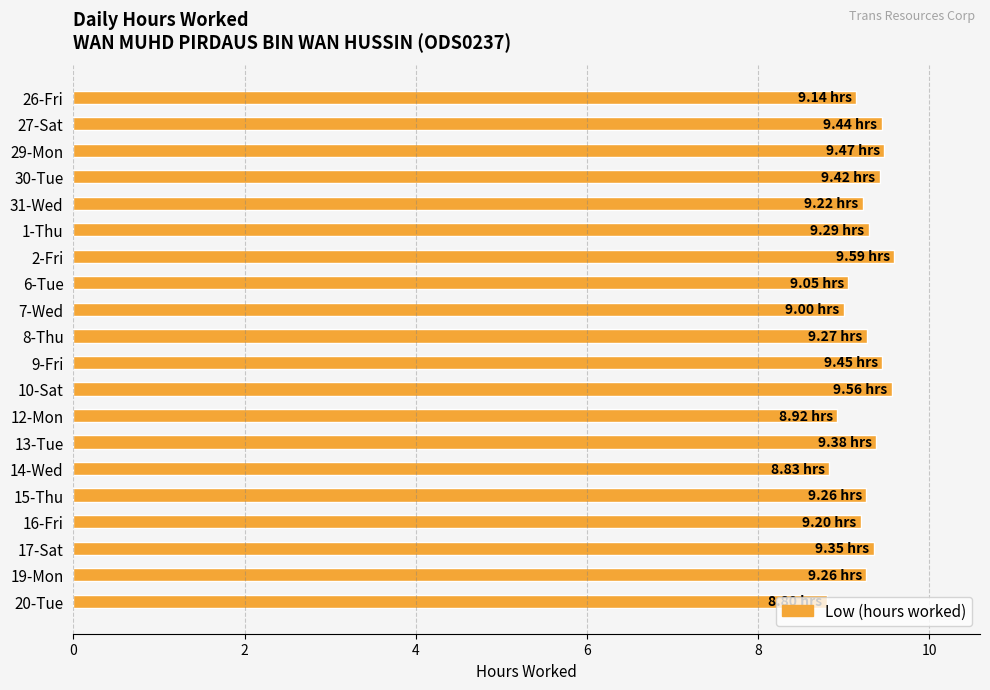

What is the difference between the second highest and second lowest values?

0.7